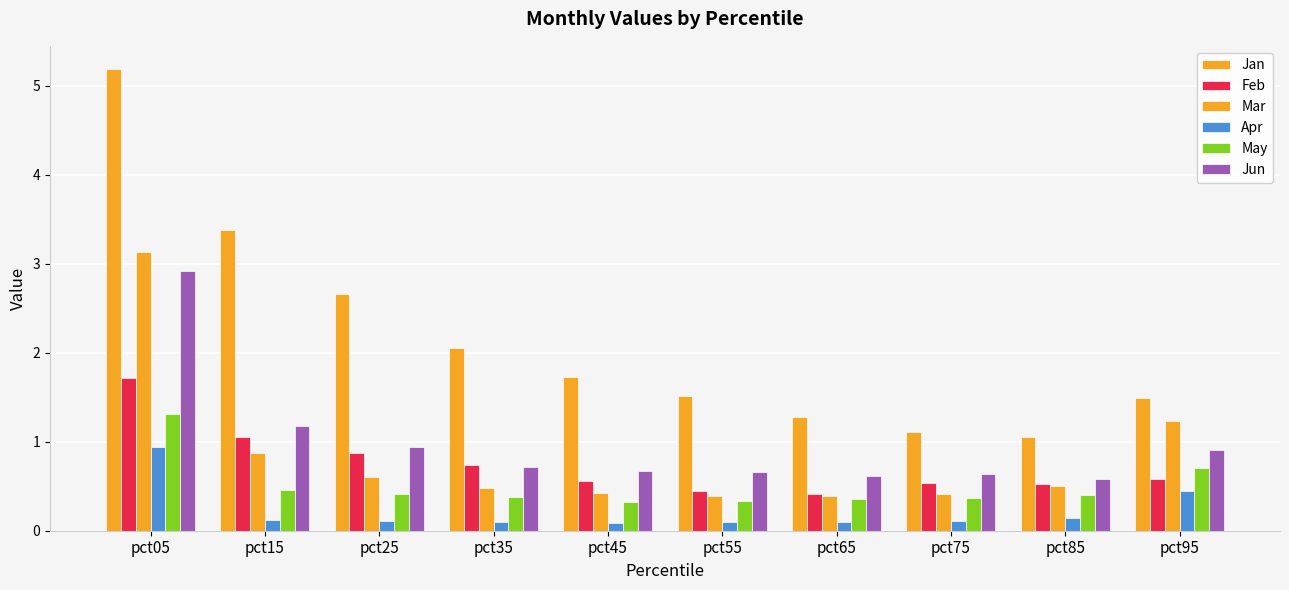

How many categories are shown in the chart?

10